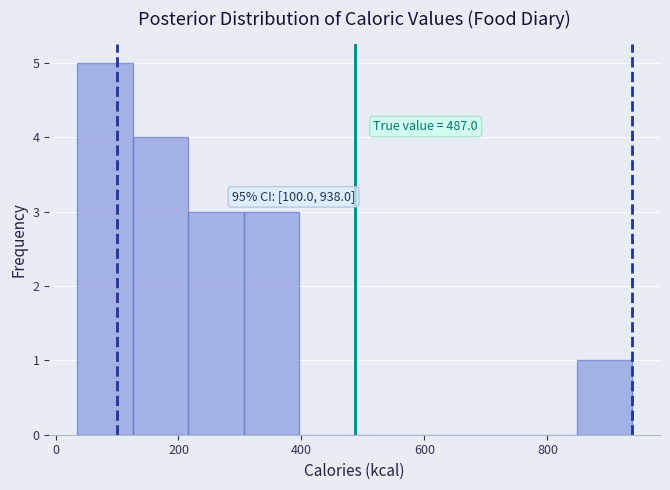

Over which range of the x-axis is the bar tallest?

40 to 120